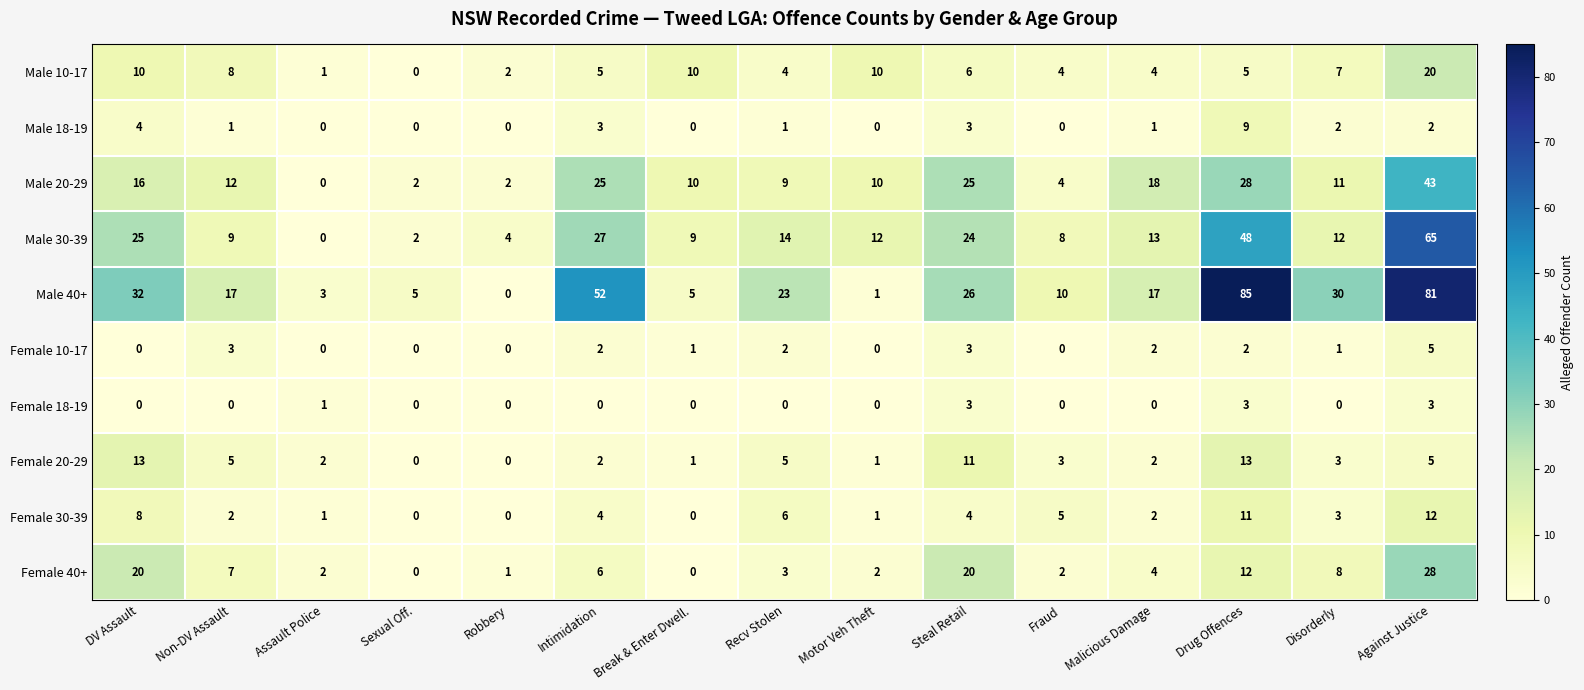

What is the difference between the Male 18-19 values at DV Assault and Assault Police?

4